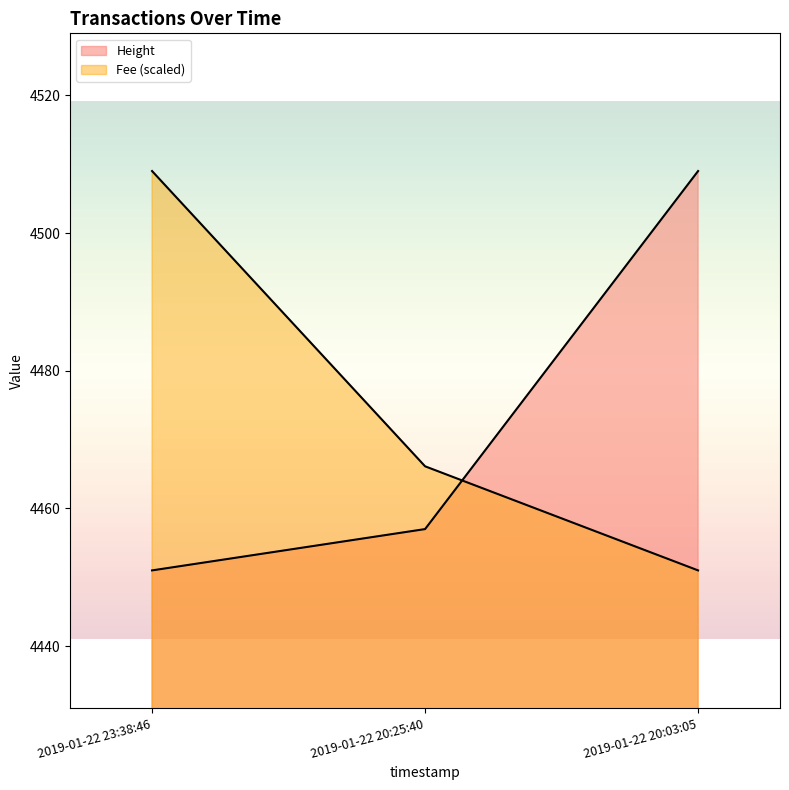

How many lines are shown in the chart?

2